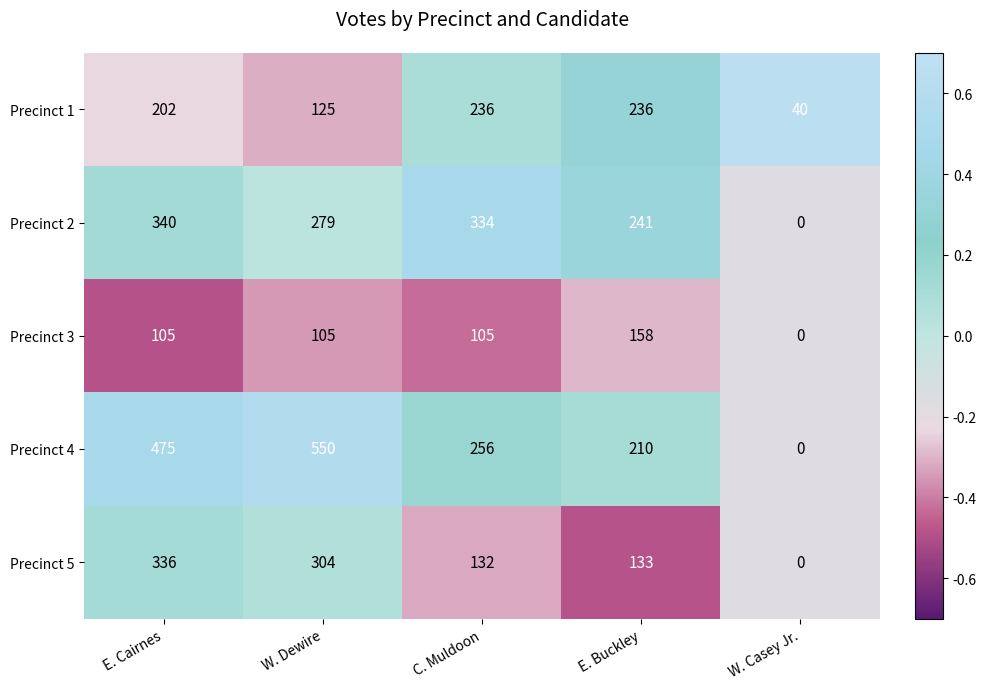

What is the average value of the Precinct 4 series?

298